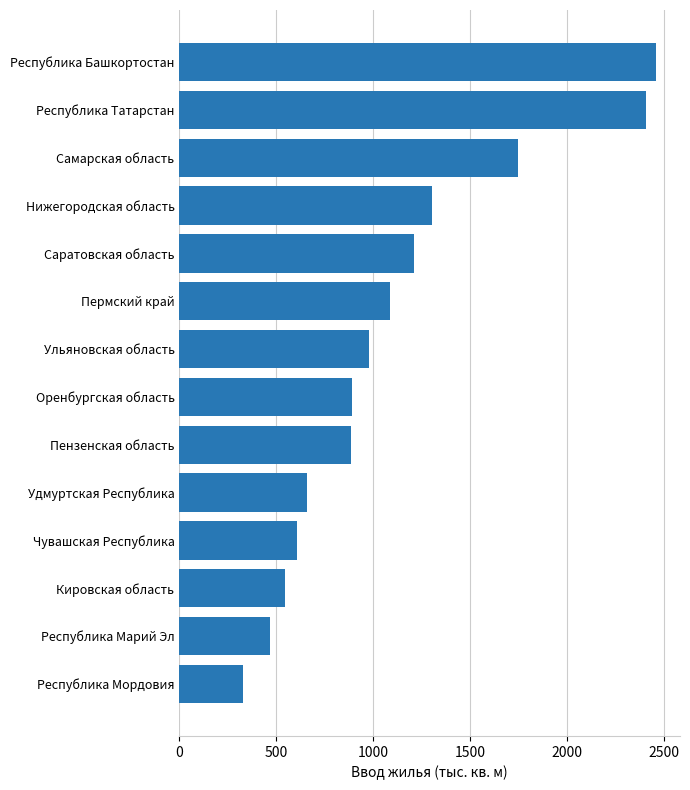

The value at Ульяновская область is 1489.0. True or false?

False